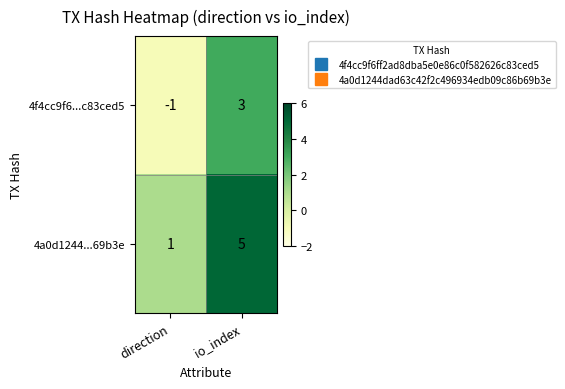

At how many categories does at least one series exceed 2?

1